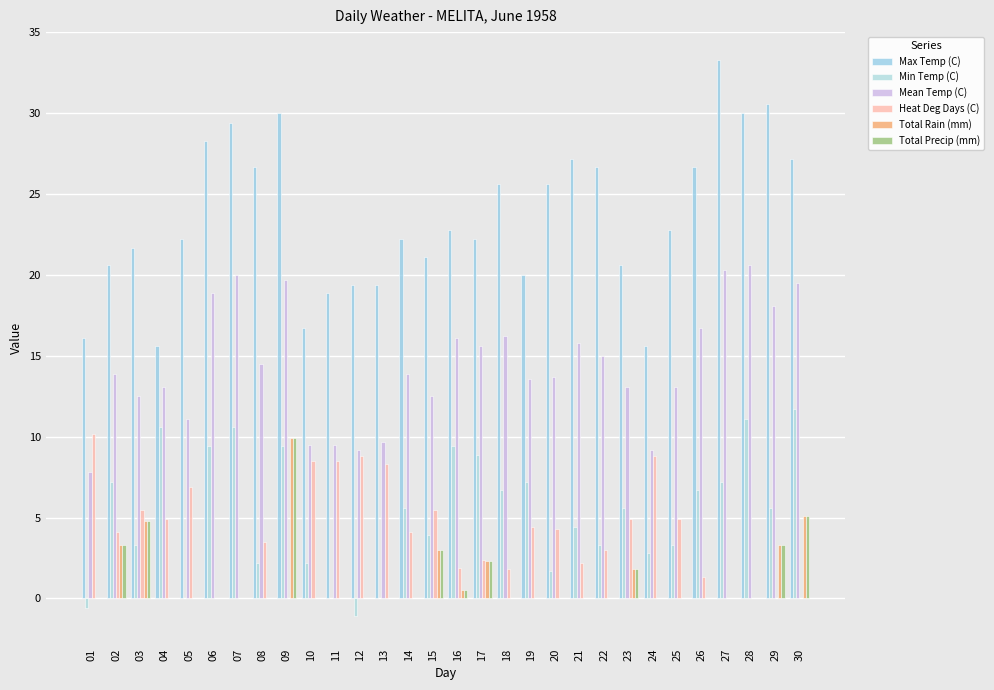

True or false: Mean Temp (C) has a value of 18.9 at 25.

False